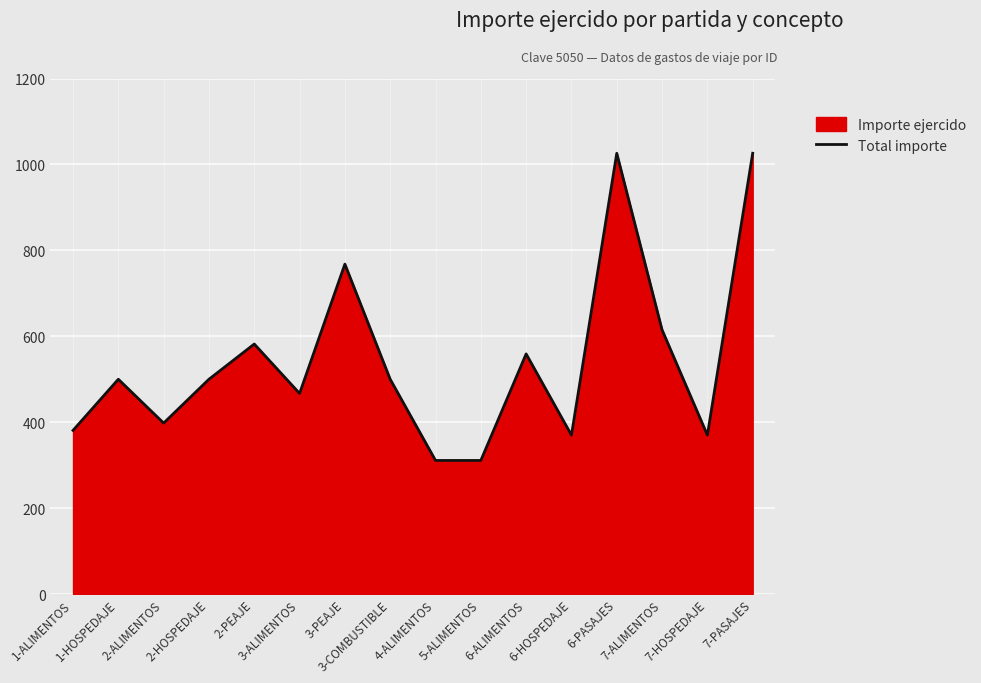

What is the sum of all values?

8684.0